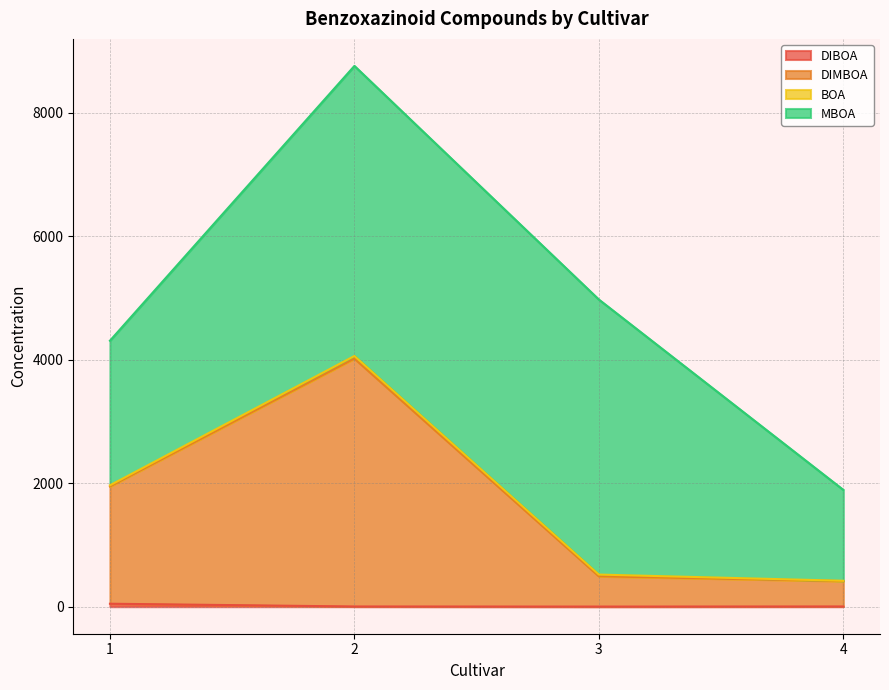

What are all the series names shown in the legend?

DIBOA, DIMBOA, BOA, MBOA